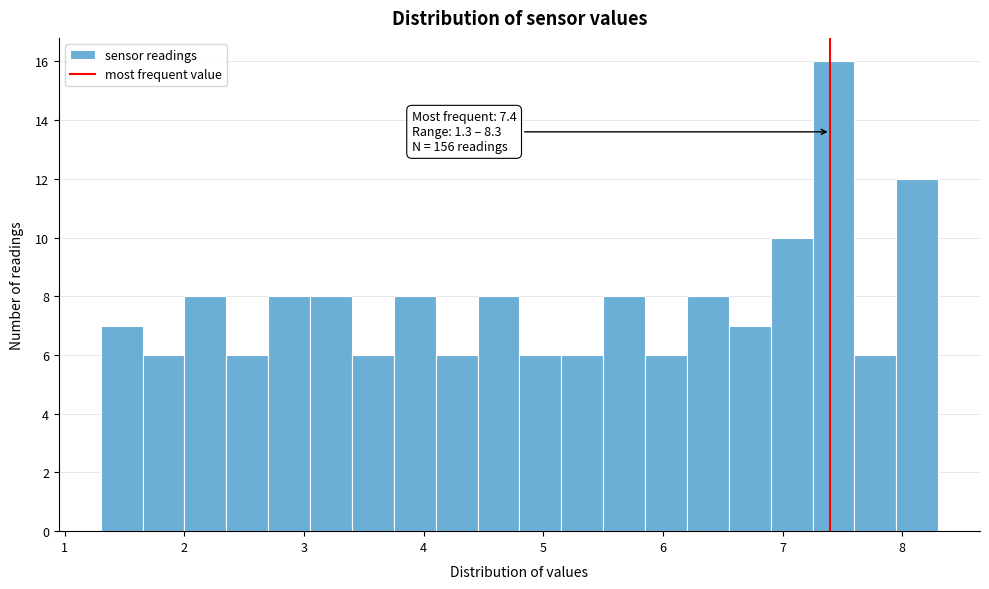

Read against the x-axis, roughly where is the centre of the tallest bar?

7.4